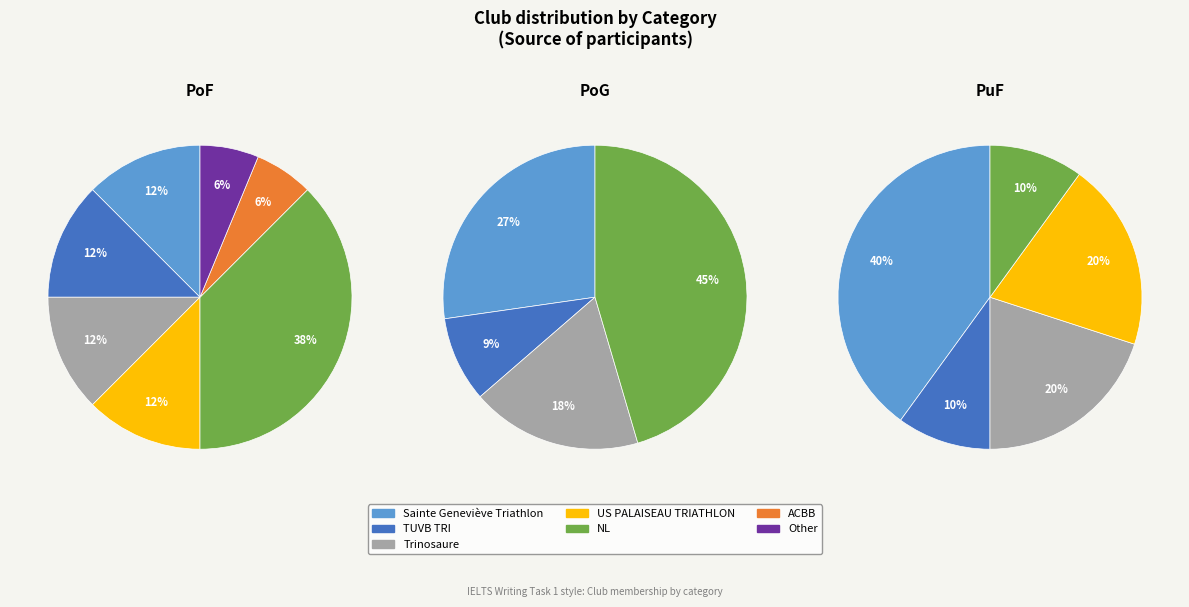

To the nearest percent, what is the average slice percentage?

14%